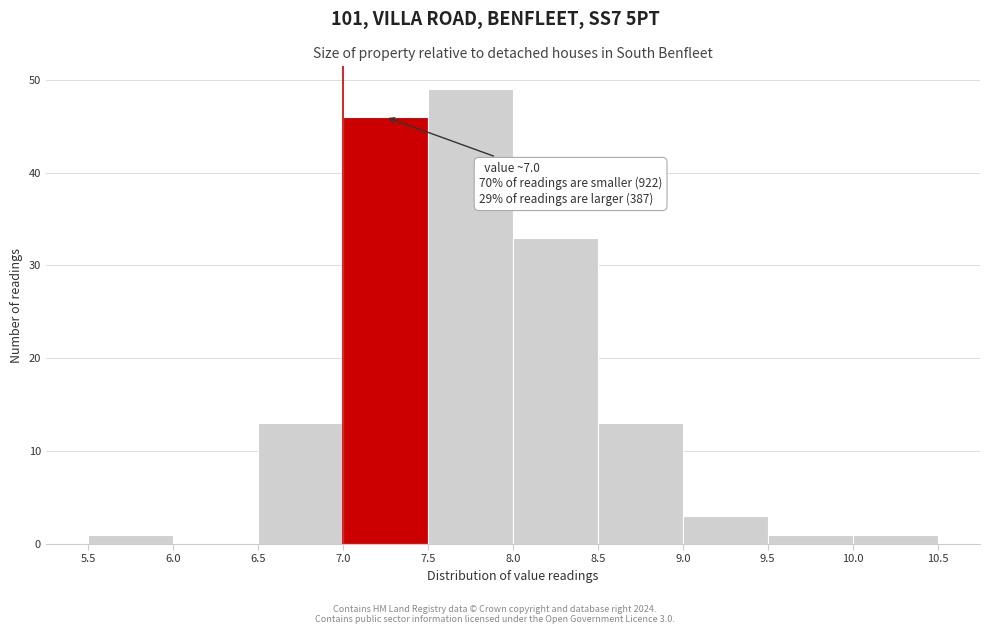

Over which range of the x-axis is the bar tallest?

7.5 to 8.0